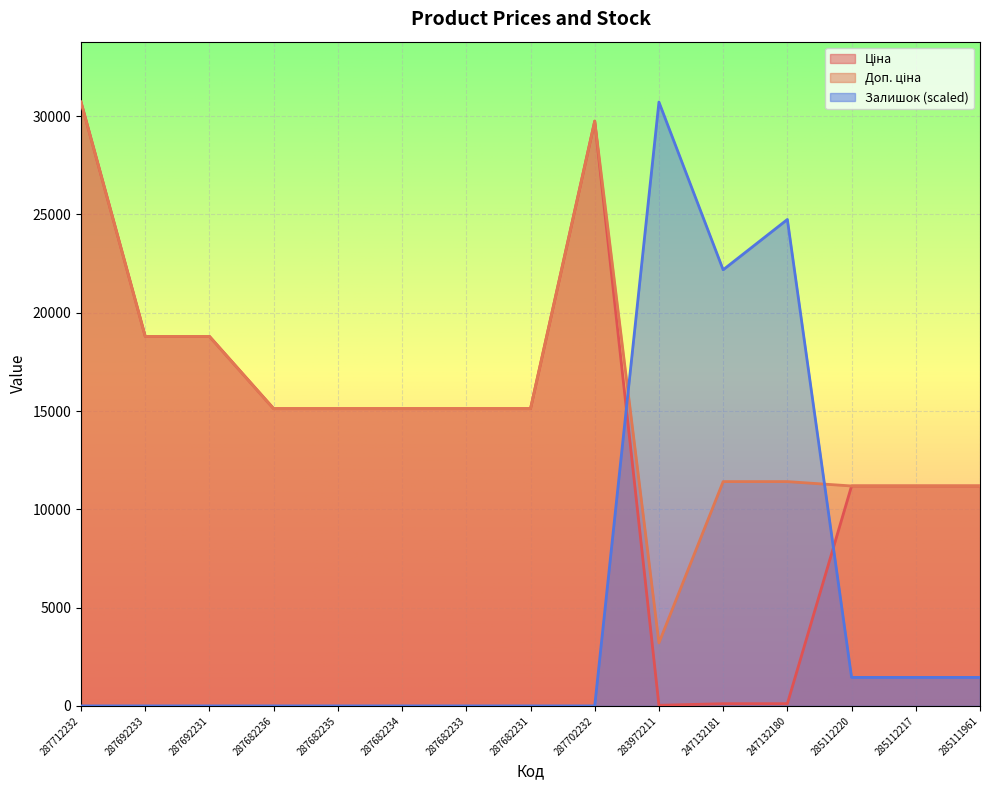

What is the difference between the maximum and second lowest values in the Доп. ціна series?

19529.0